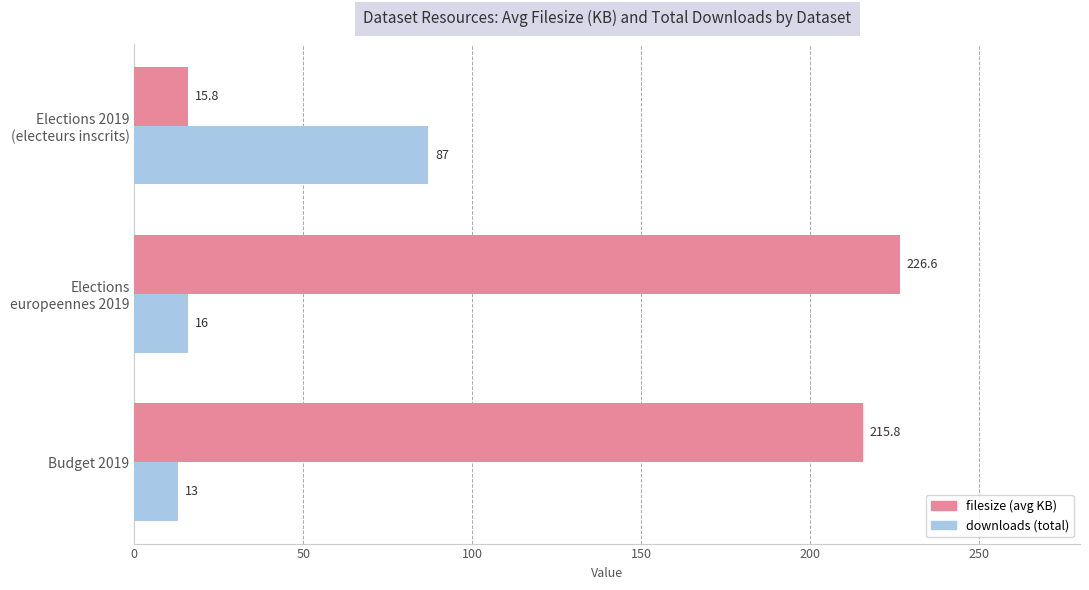

What is the maximum value for downloads (total)?

87.0